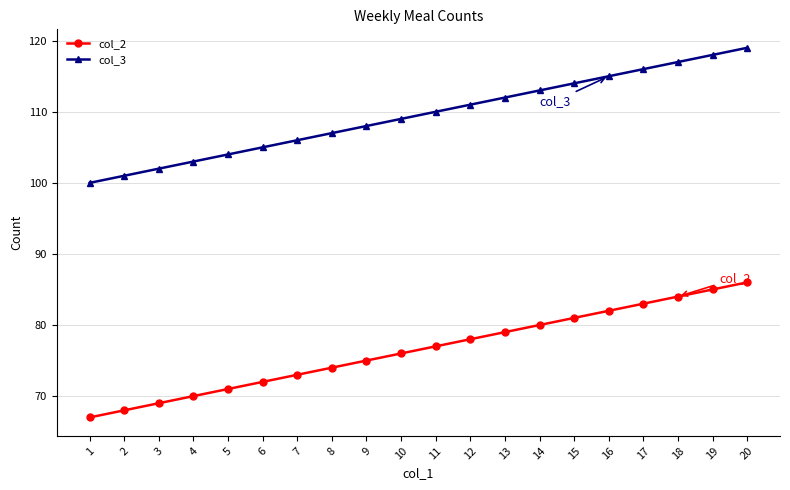

True or false: col_2 and col_3 cross at least once.

False